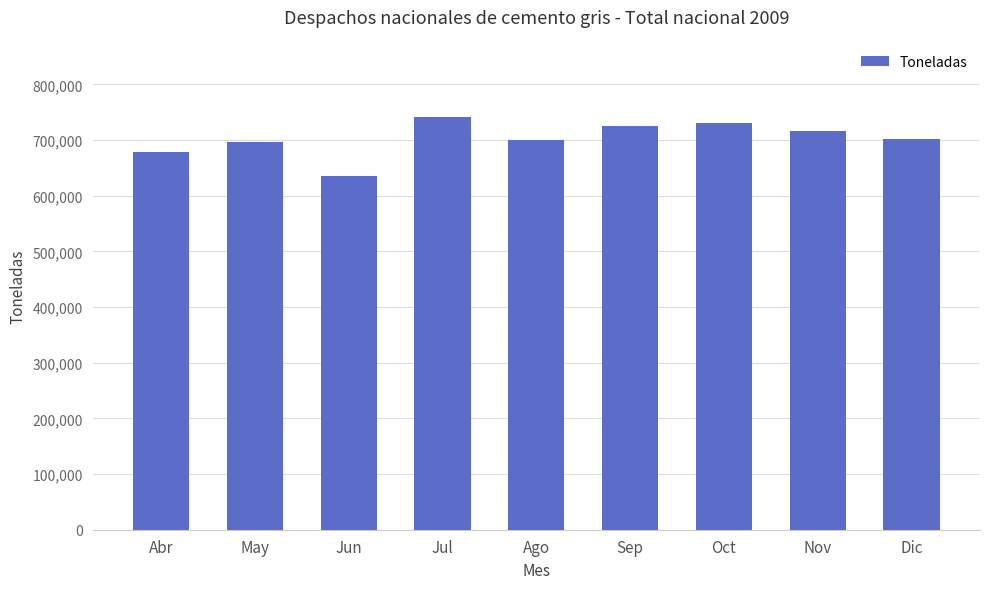

What is the sum of all values?

6326941.6